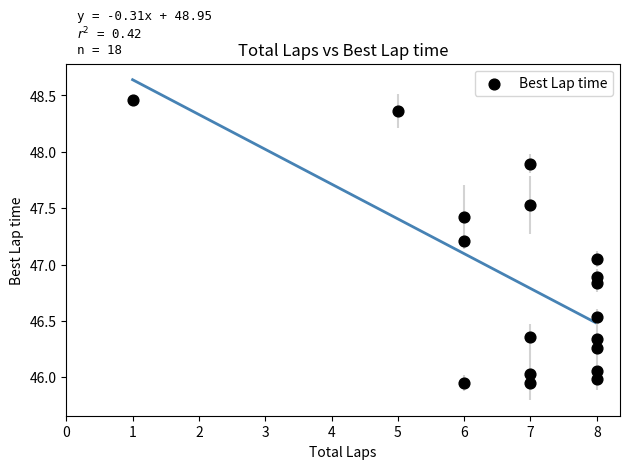

What is the range of Y values (max minus min)?

2.5